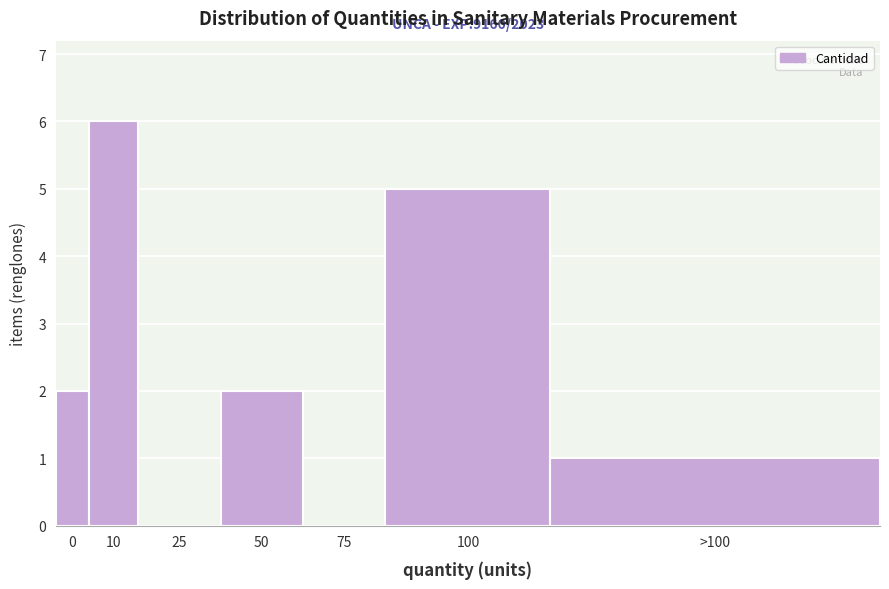

Reading left to right, transcribe all the data shown in this chart.

0=2	10=6	25=0	50=2	75=0	100=5	>100=1